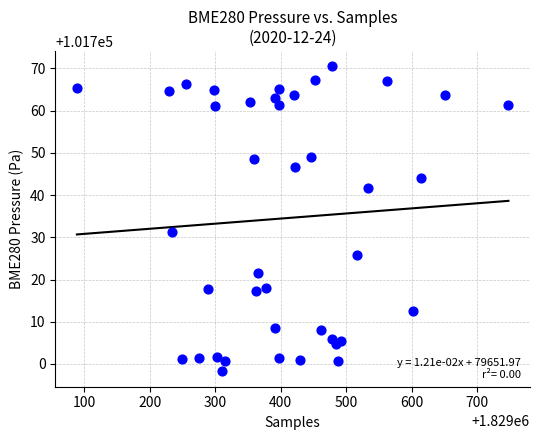

What Y value in the scatter plot is closest to 101734?

101731.3